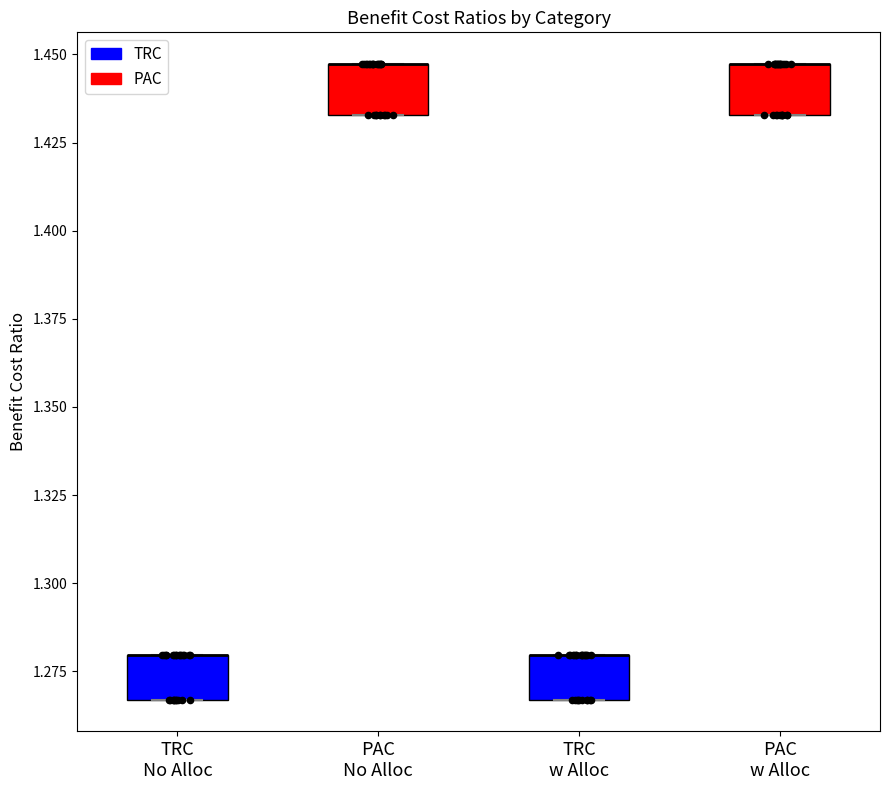

Where is the lower edge of the box for TRC w Alloc on the y-axis? The values are not printed on the chart, so give them approximately, as read against the axis.

1.265